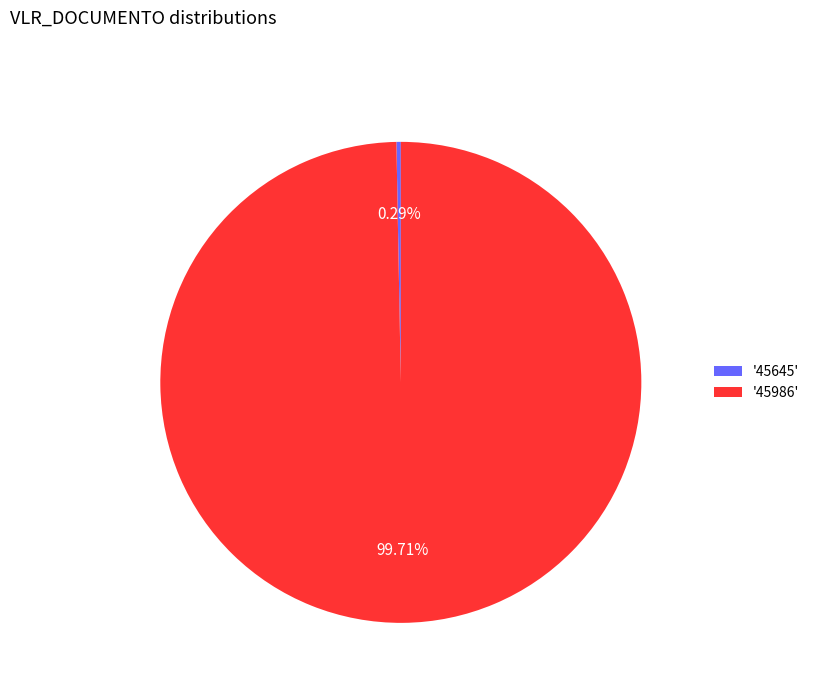

Is the sum of '45645' and '45986' greater than half?

Yes